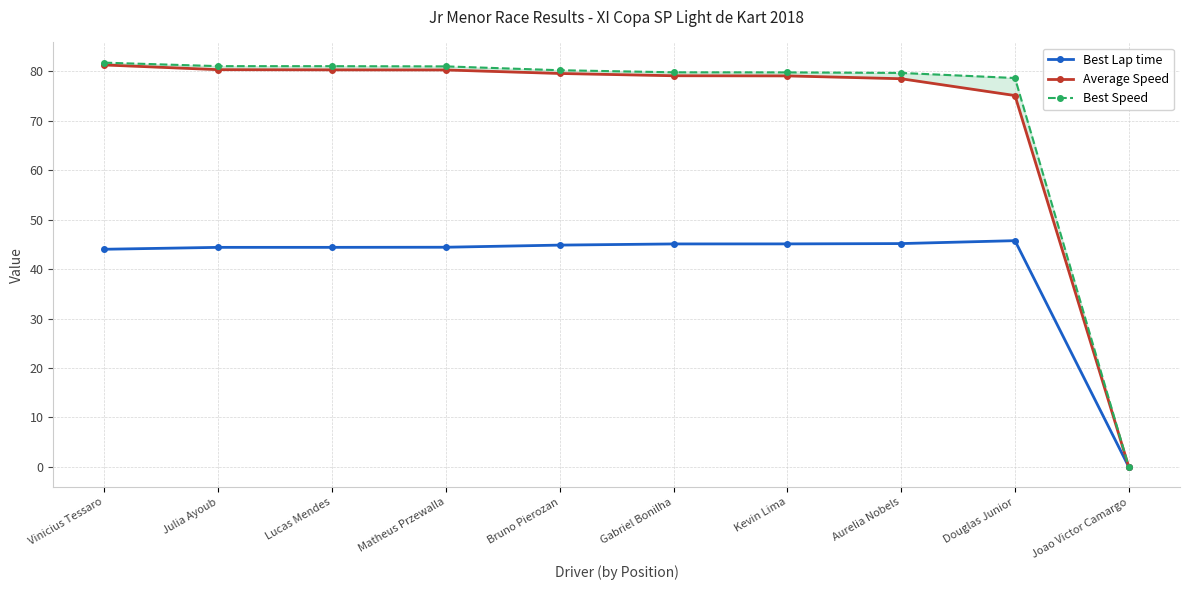

Is the value of Average Speed at Vinicius Tessaro greater than the value of Best Speed at Matheus Przewalla?

Yes